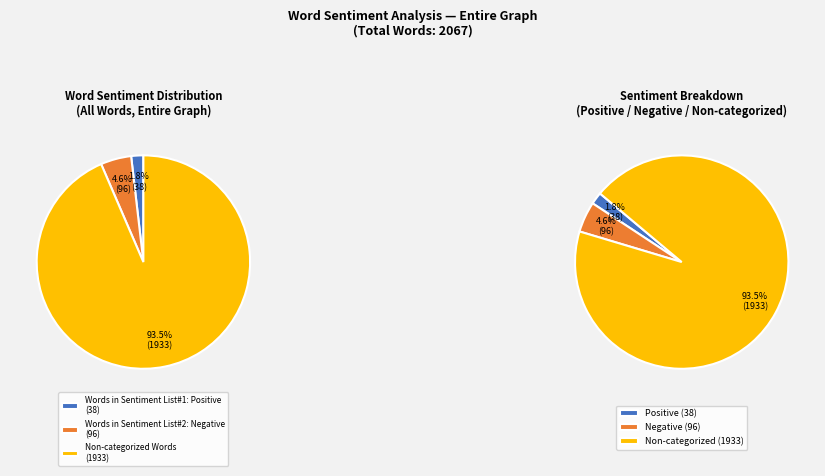

What portion of the pie excludes Words in Sentiment List#2: Negative?

95.4%